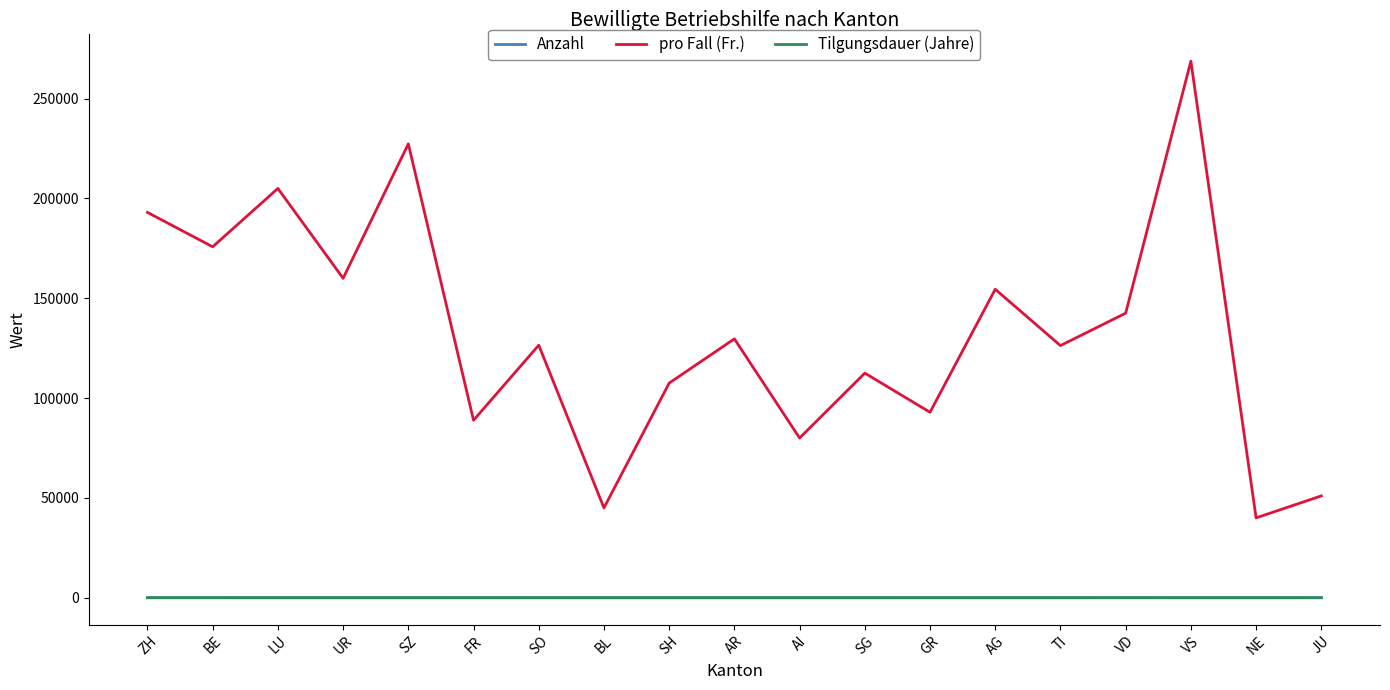

Which series has the widest spread of values?

pro Fall (Fr.)